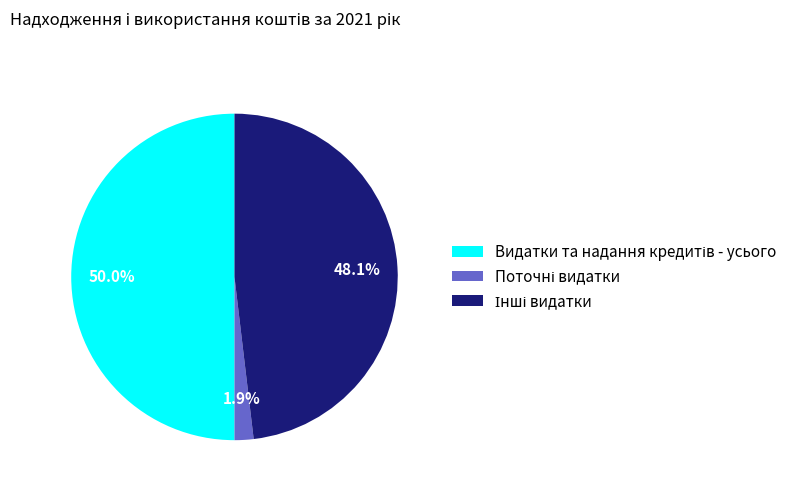

Combined, do Видатки та надання кредитів - усього and Інші видатки account for over 50%?

Yes